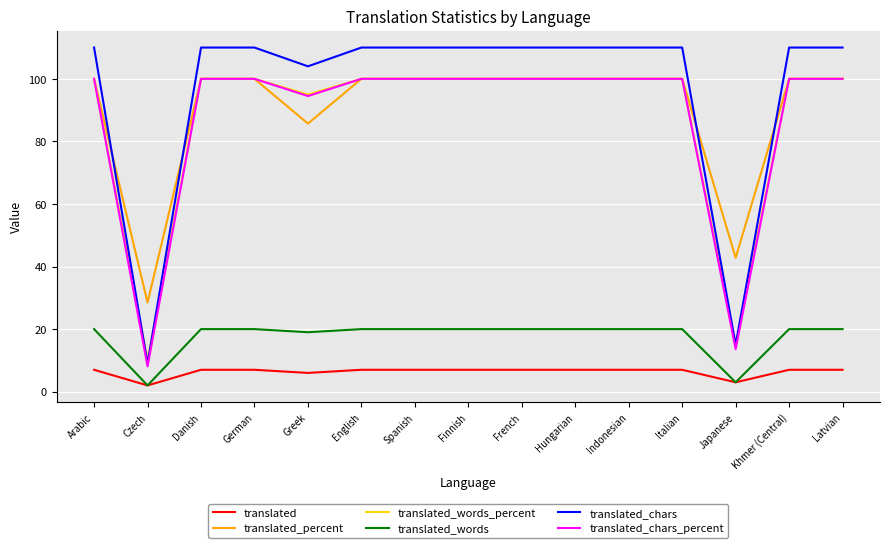

Is it true that translated_chars equals 110.0 at English?

True